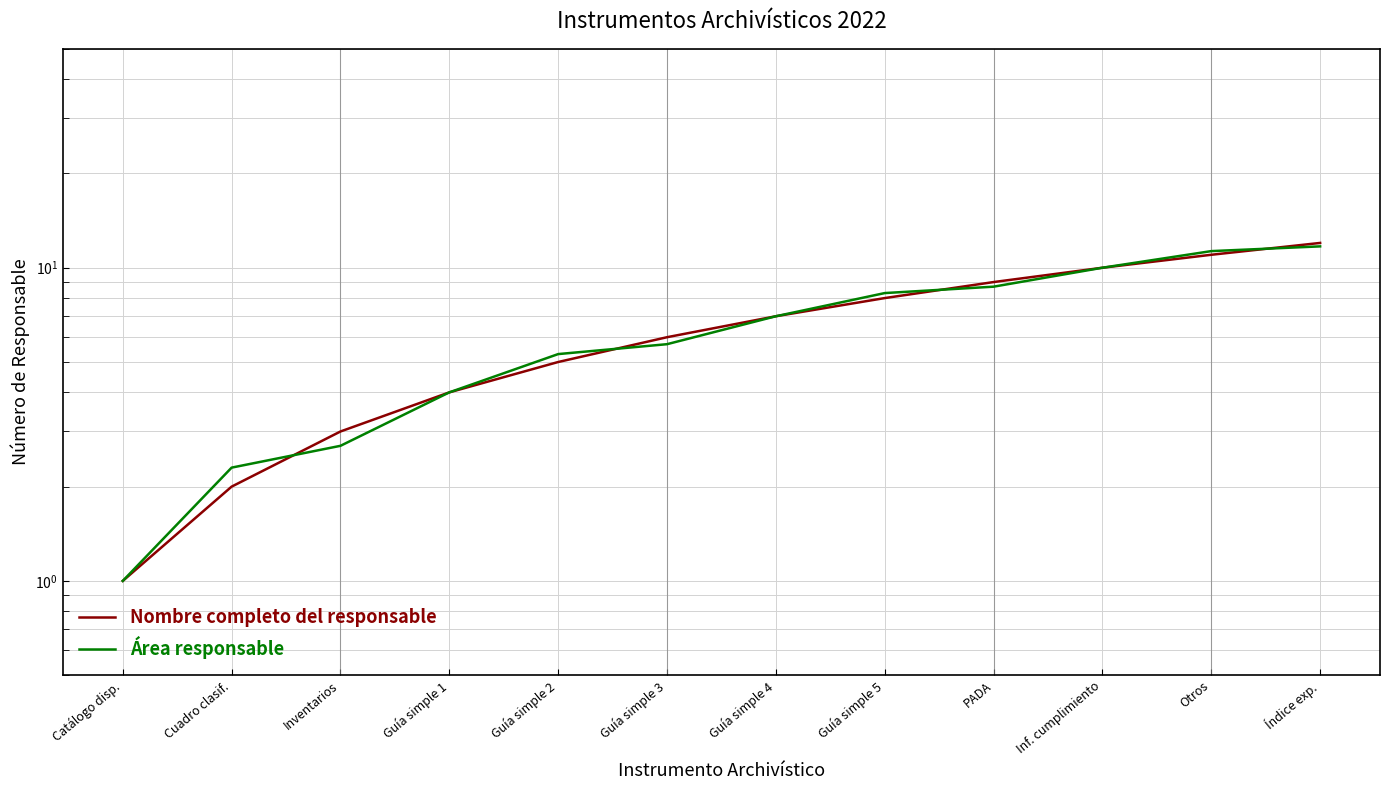

Between Catálogo disp. and Otros, which is larger?

Otros